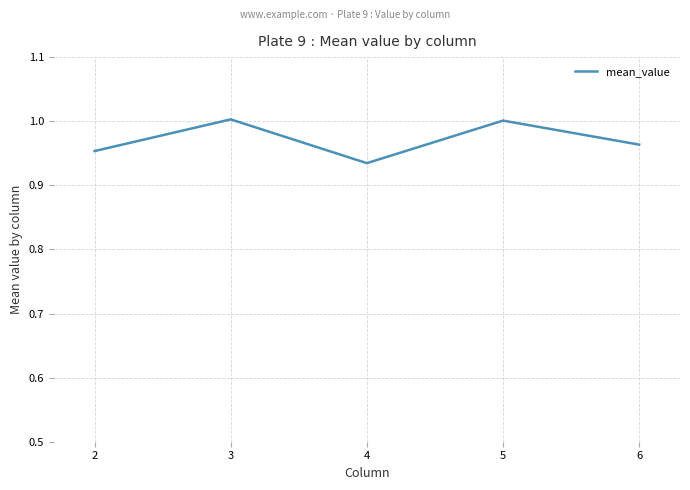

Does the chart display data point markers on the line(s)?

No